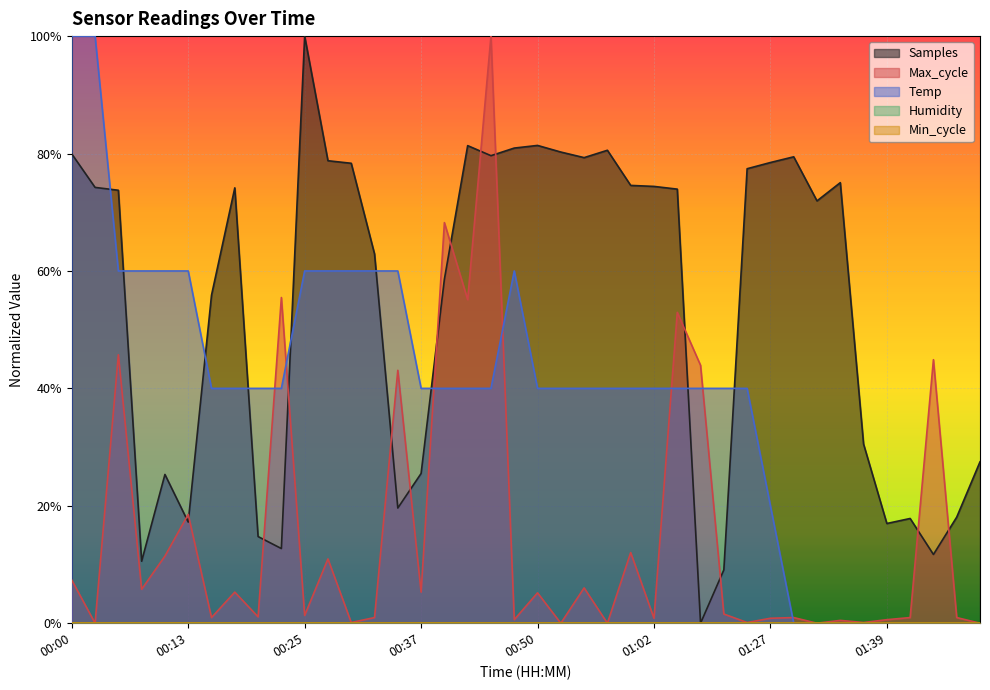

Between 00:57 and 01:04, which series saw the biggest shift?

Max_cycle